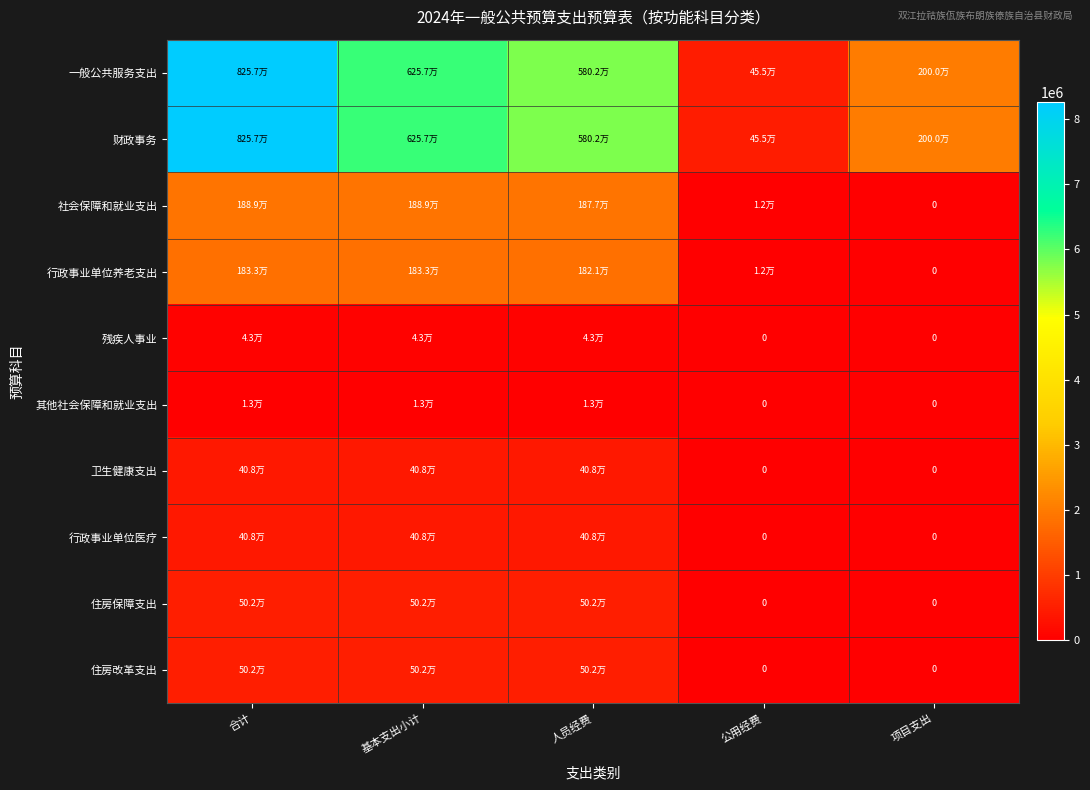

What is the maximum value shown in the chart?

8256847.4